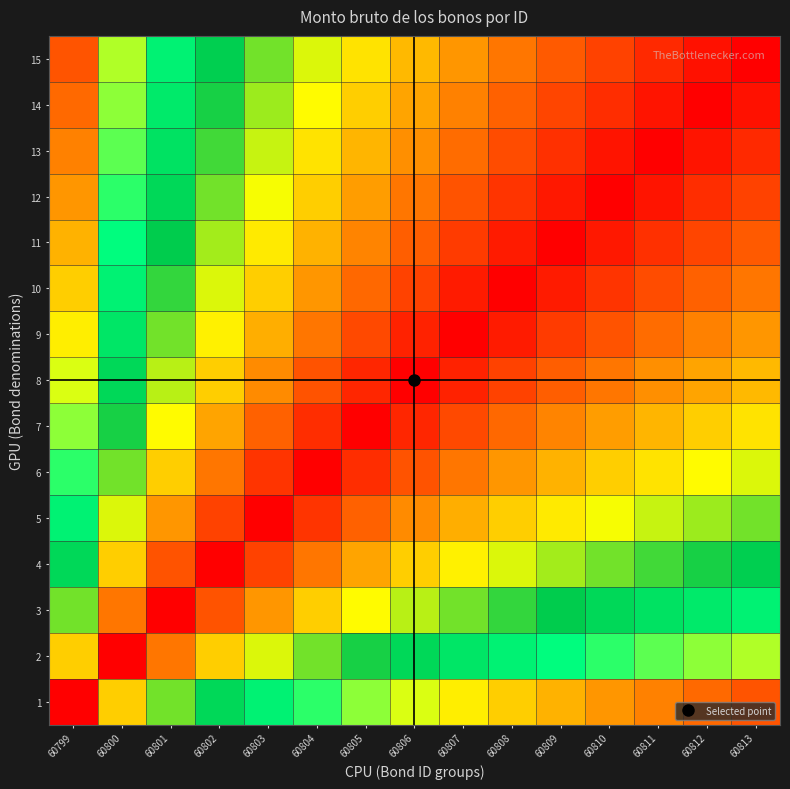

At how many categories does at least one series exceed 0?

15